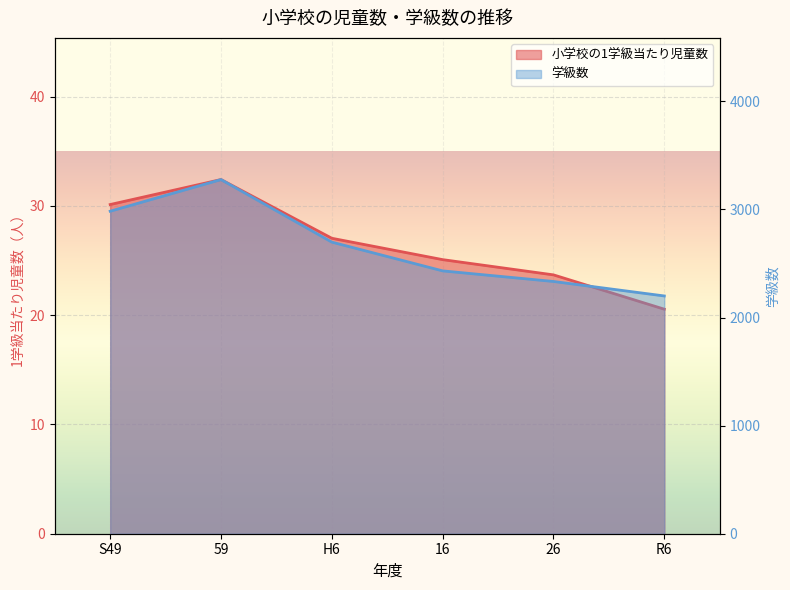

In 学級数, how many points are higher than both neighbors (excluding endpoints)?

1